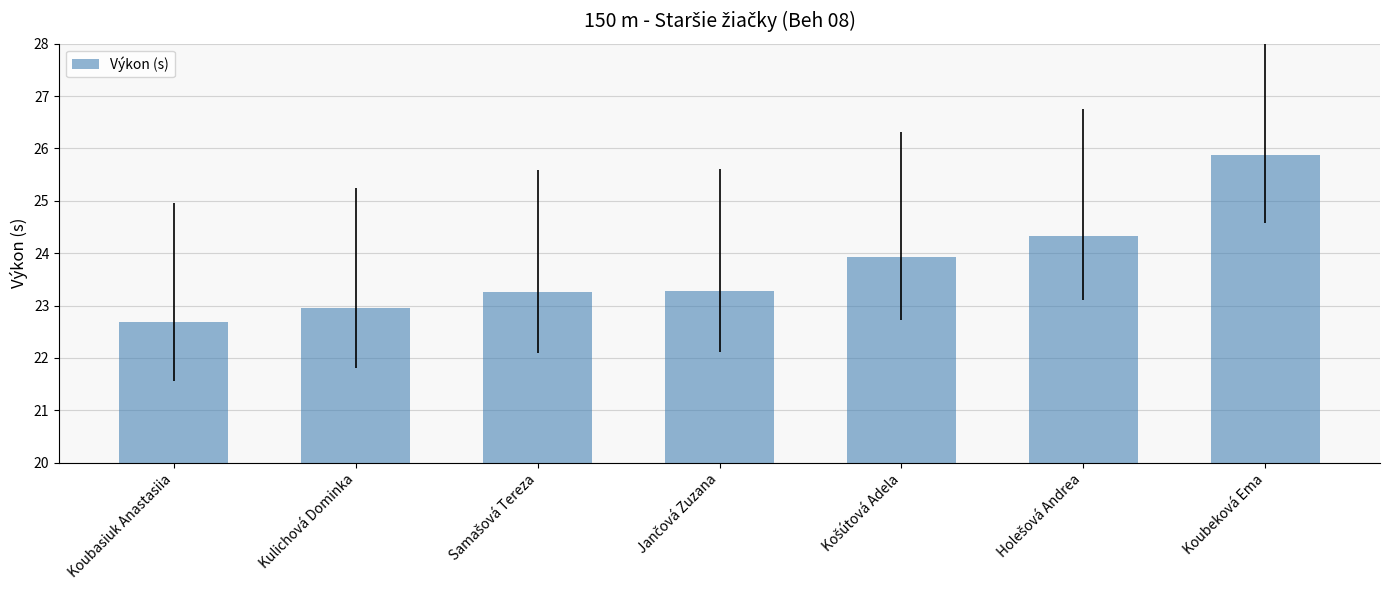

What is the change in value from Kulichová Dominka to Koubeková Ema?

+2.9